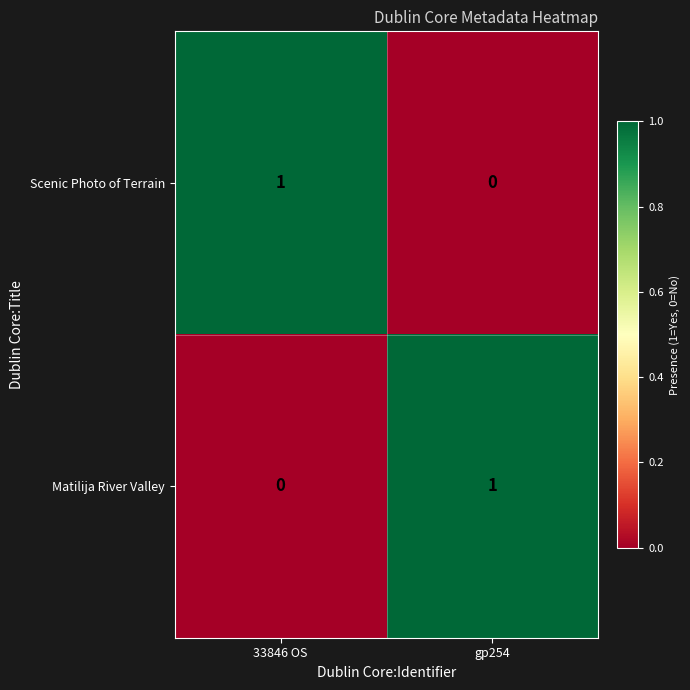

Rank the categories by Matilija River Valley value from lowest to highest.

33846 OS, gp254